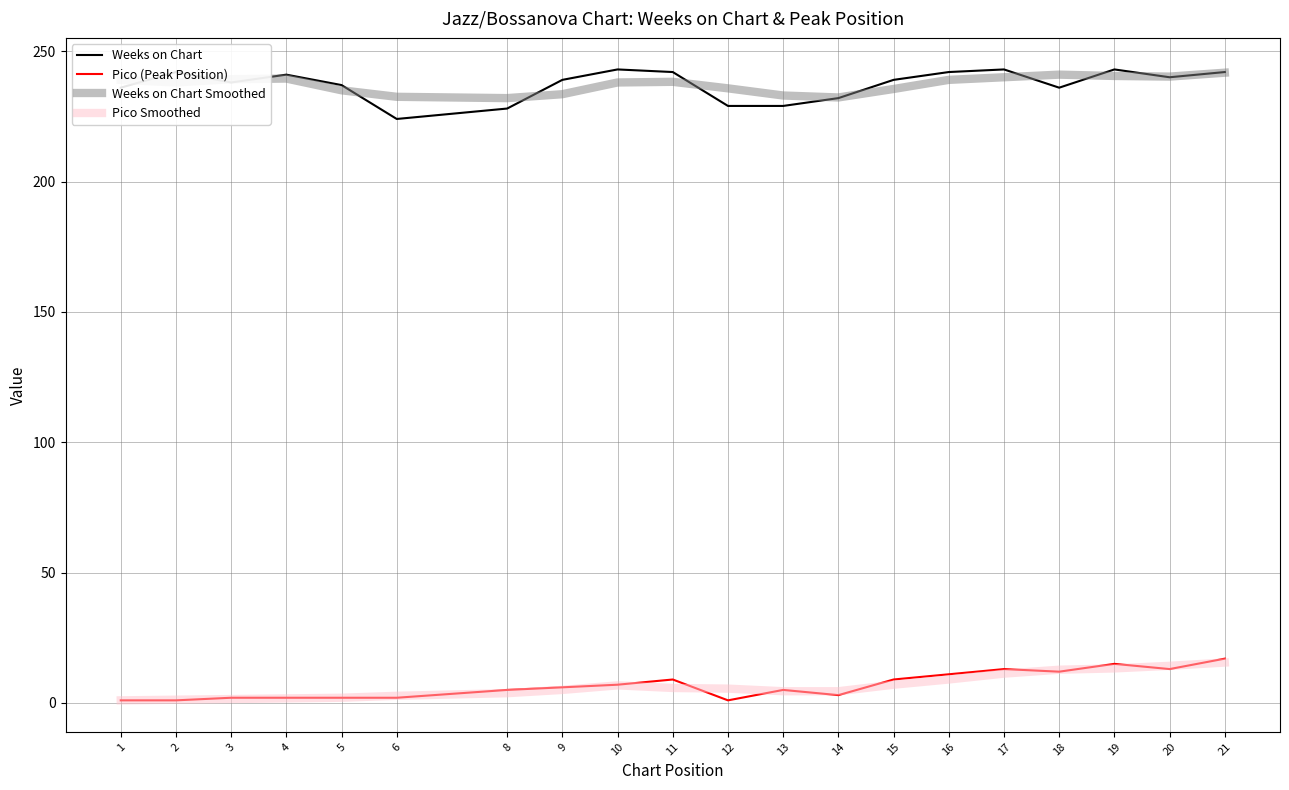

Read the Pico (Peak Position) value at 14.

3.0